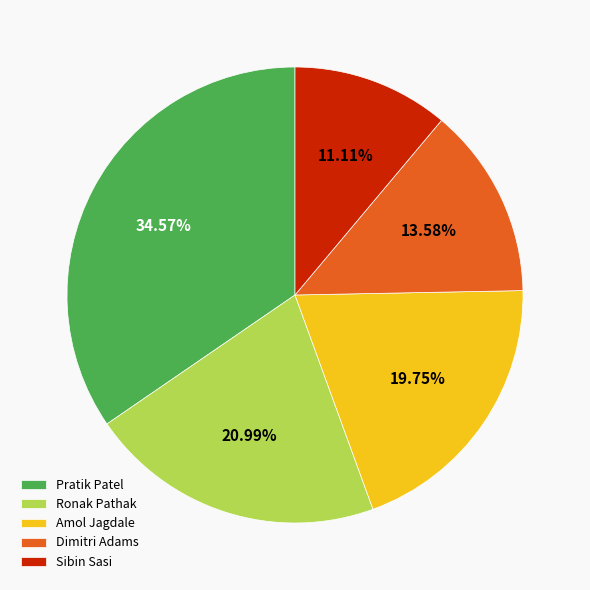

Which slice is the smallest?

Sibin Sasi